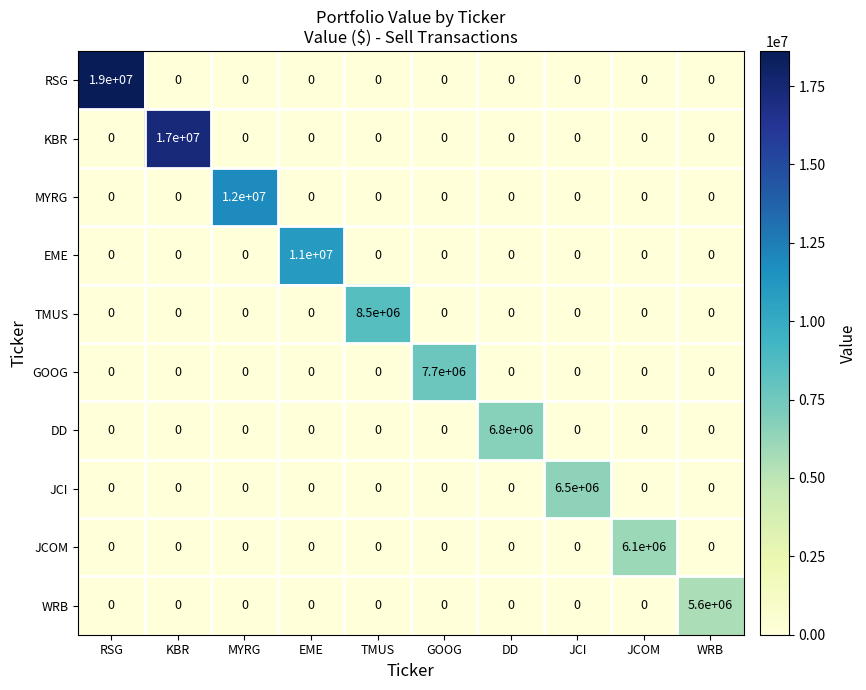

At how many categories does at least one series exceed 15001737?

2